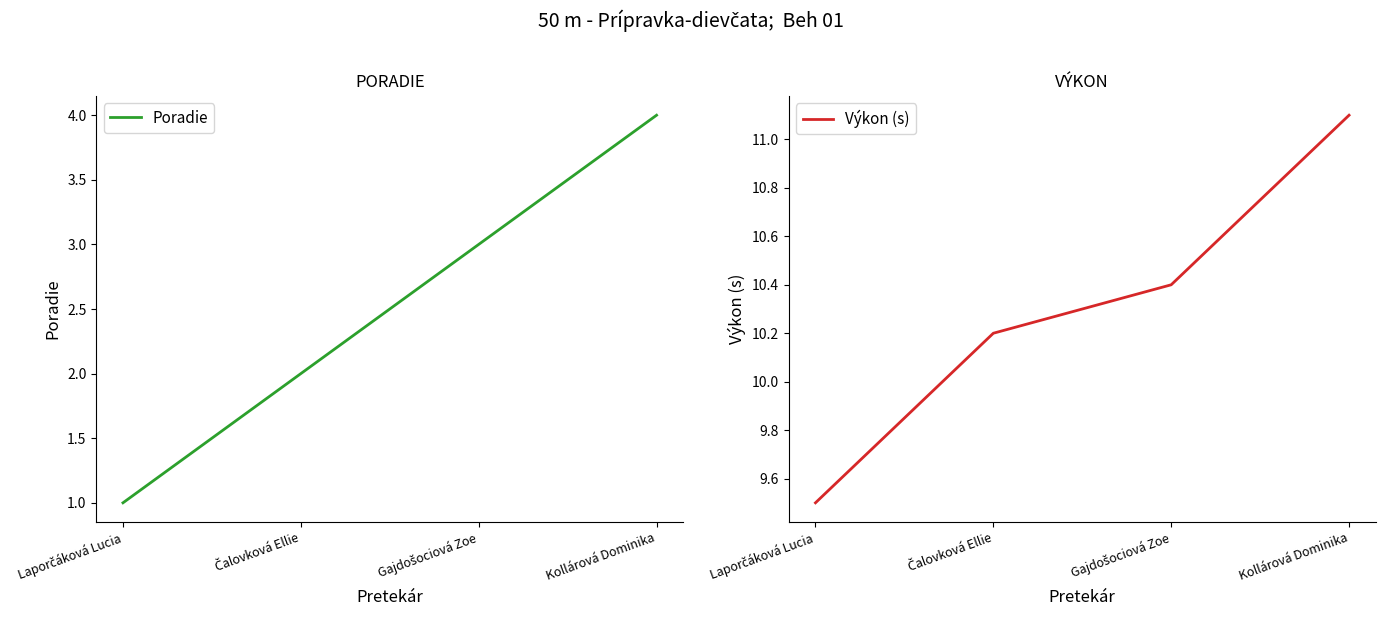

True or false: Výkon (s) has more than 0 points higher than both neighbors.

False